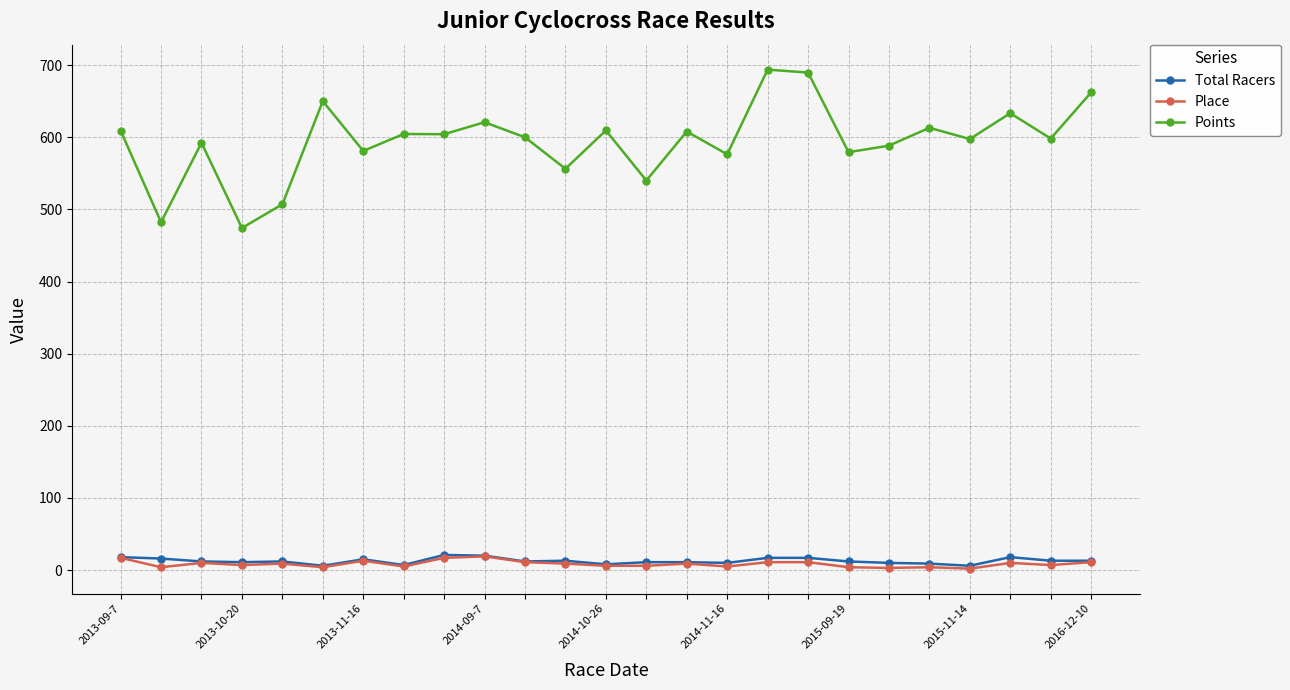

True or false: Points has more than 1 points higher than both neighbors.

True